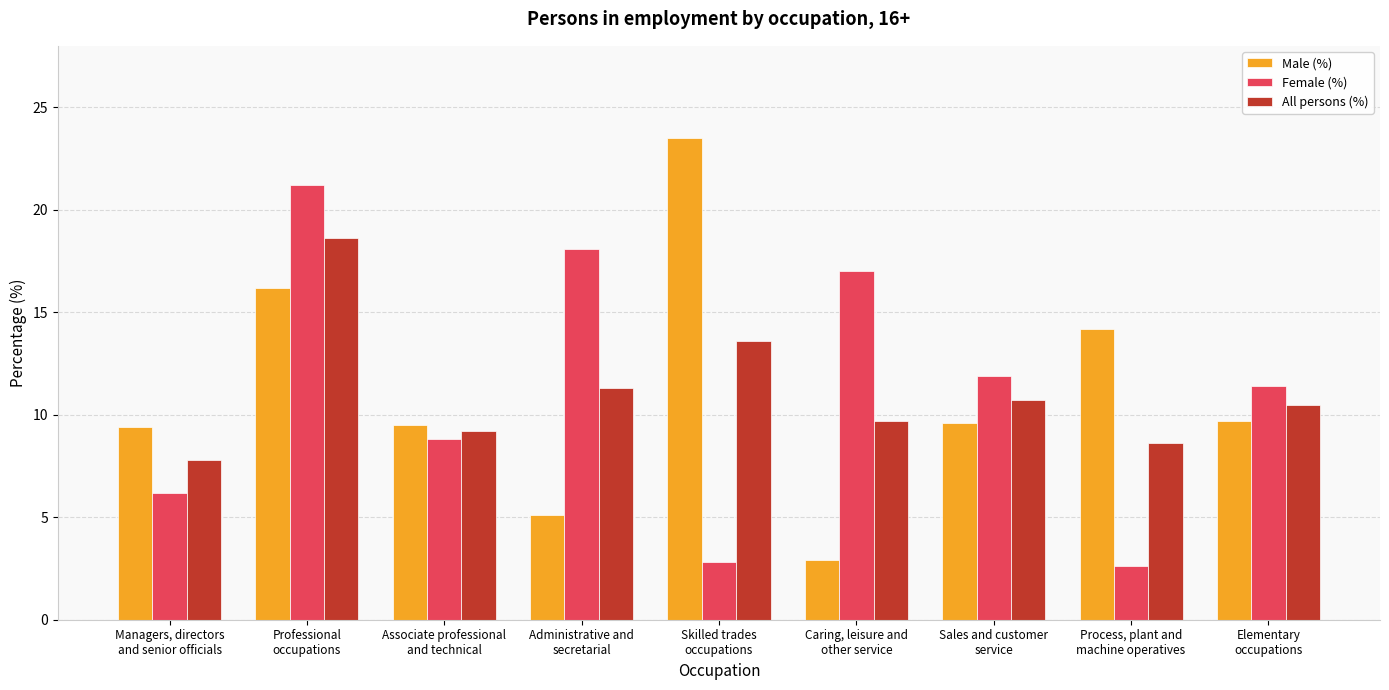

The Female (%) series shows 8.8 at Associate professional
and technical. True or false?

True